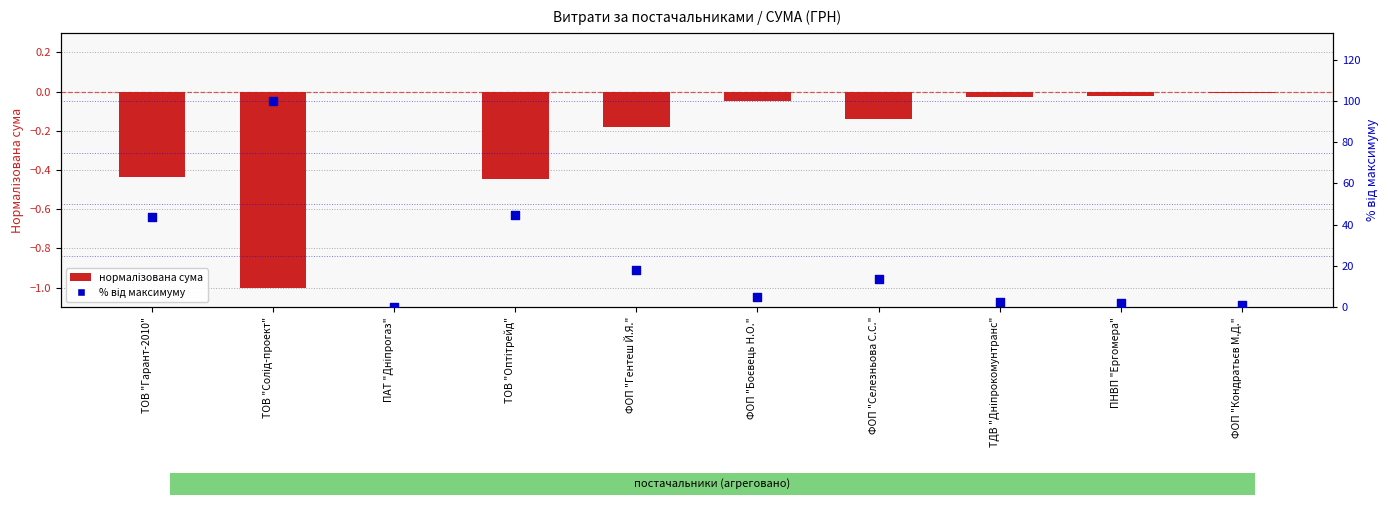

Is the value of СУМА (нормалізована) at ФОП "Боєвець Н.О." greater than the value of % від максимуму at ПНВП "Ергомера"?

No